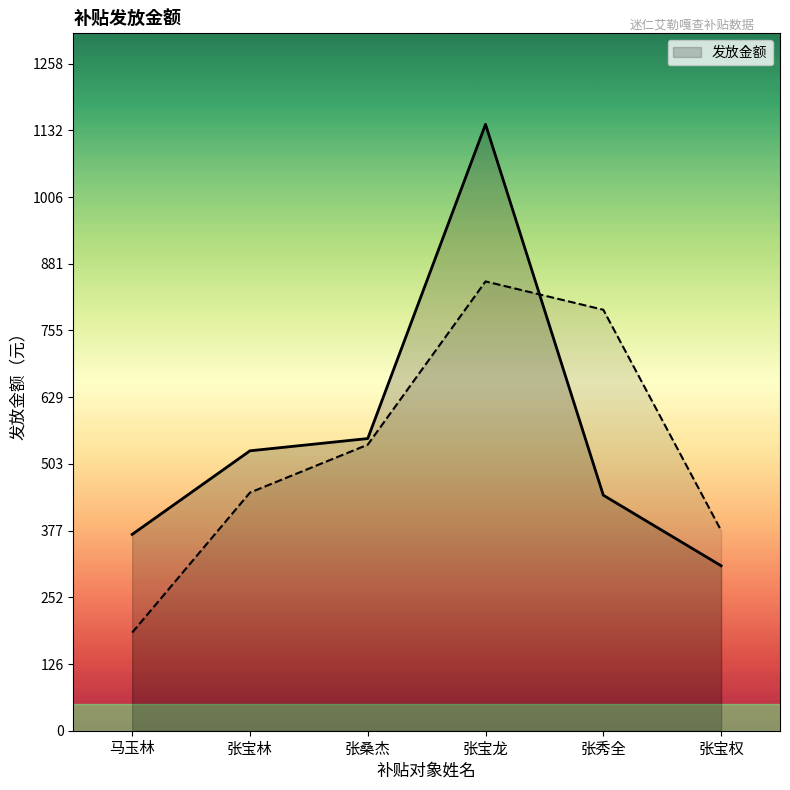

Is it true that the value at 张宝林 is 874.6?

False